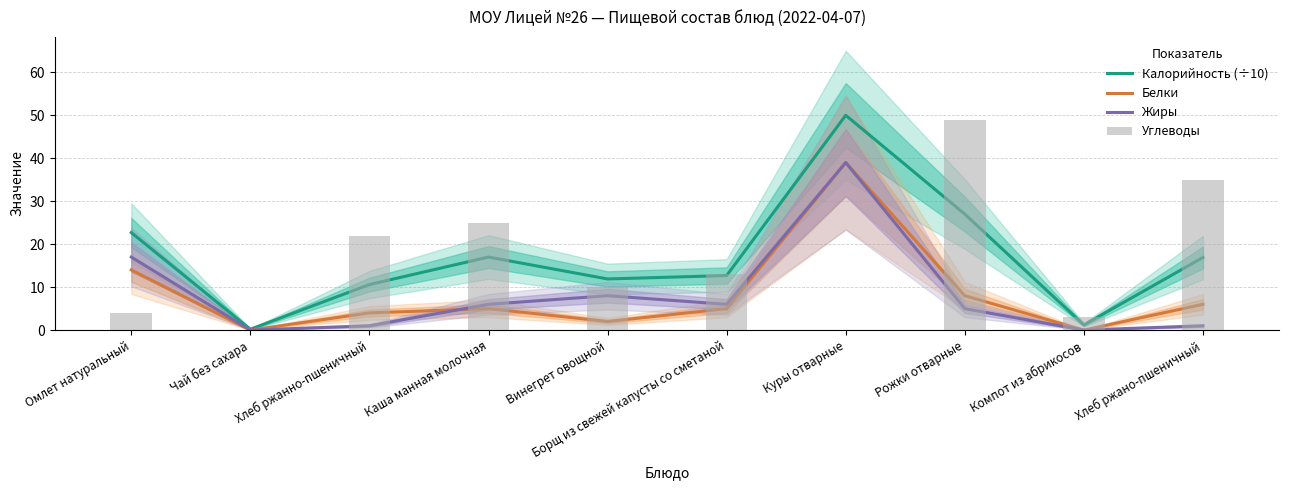

What is the average value of the Калорийность (÷10) series?

17.0